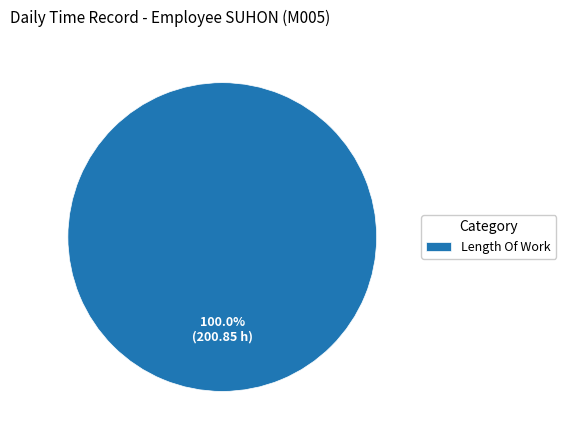

Is there any slice that represents more than half of the pie?

Yes